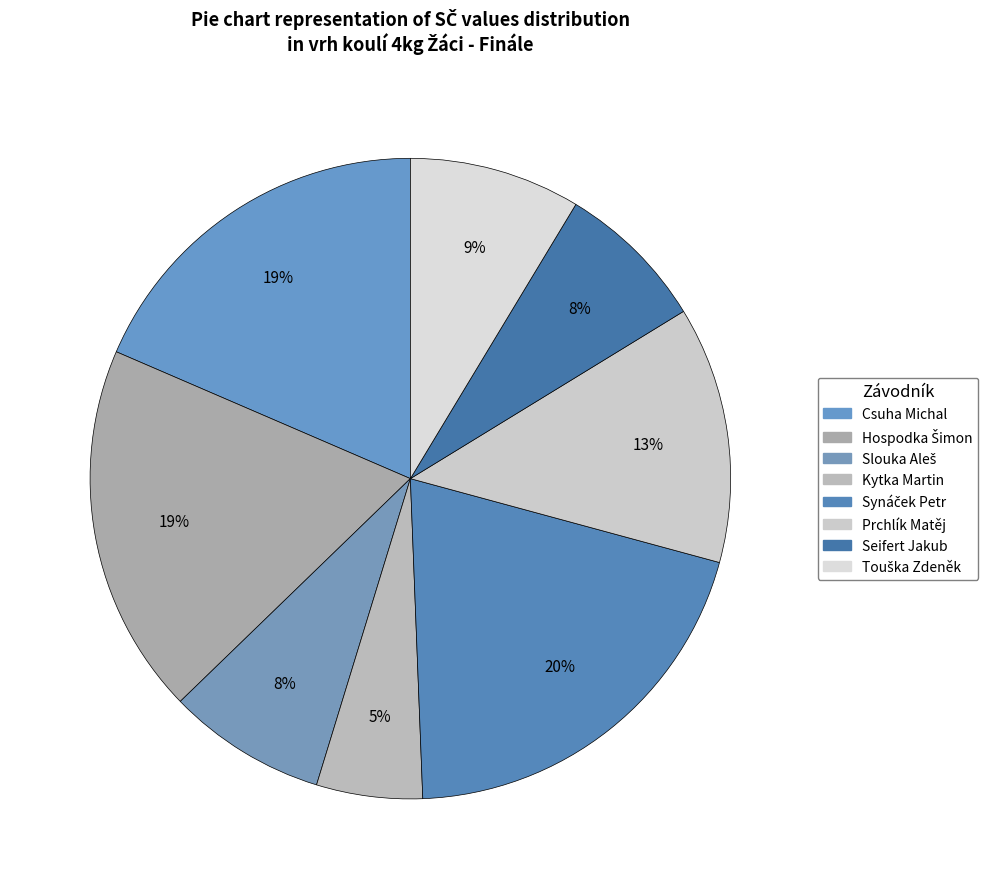

What percentage is the Synáček Petr slice, to the nearest percent?

20%